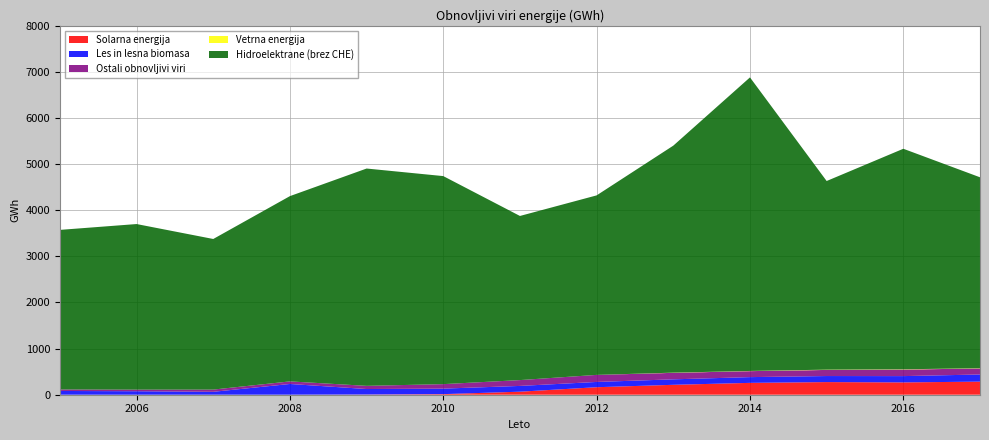

Reading right to left, transcribe all the data shown in this chart.

Solarna energija: 283.9	267.0	274.0	257.0	215.0	162.8	65.7	12.9	4.0	0.7	0.4	0.1	0.0
Les in lesna biomasa: 154.8	136.7	131.3	124.8	118.7	114.2	125.1	119.5	119.6	232.4	62.8	75.5	81.6
Ostali obnovljivi viri: 130.1	142.1	132.3	129.7	140.9	153.1	126.6	97.3	68.8	55.9	48.2	34.7	32.2
Vetrna energija: 5.7	6.0	6.0	4.0	4.0	0.0	0.0	0.0	0.0	0.0	0.0	0.0	0.0
Hidroelektrane (brez CHE): 4140.9	4782.0	4091.0	6366.0	4923.0	3892.8	3559.2	4511.4	4712.8	4017.9	3266.0	3590.9	3461.0